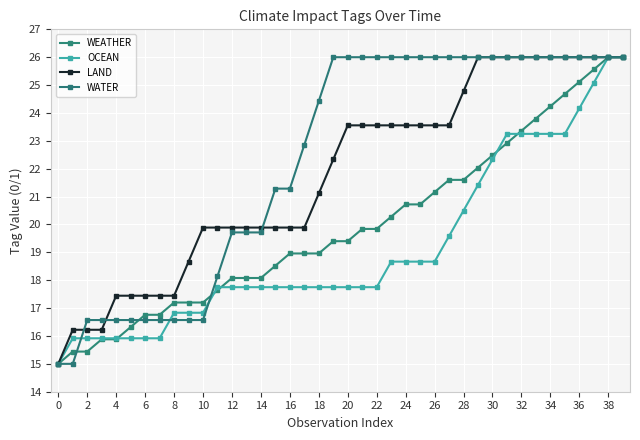

Which series has the largest total across all categories?

WATER